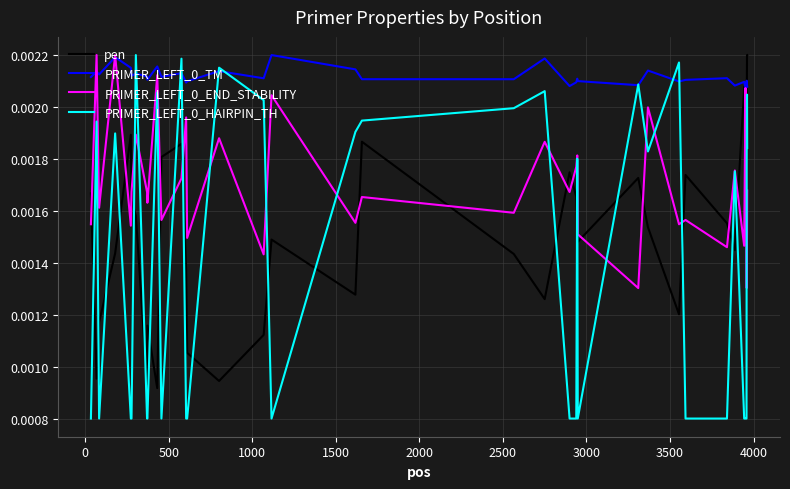

Does the chart display data point markers on the line(s)?

No